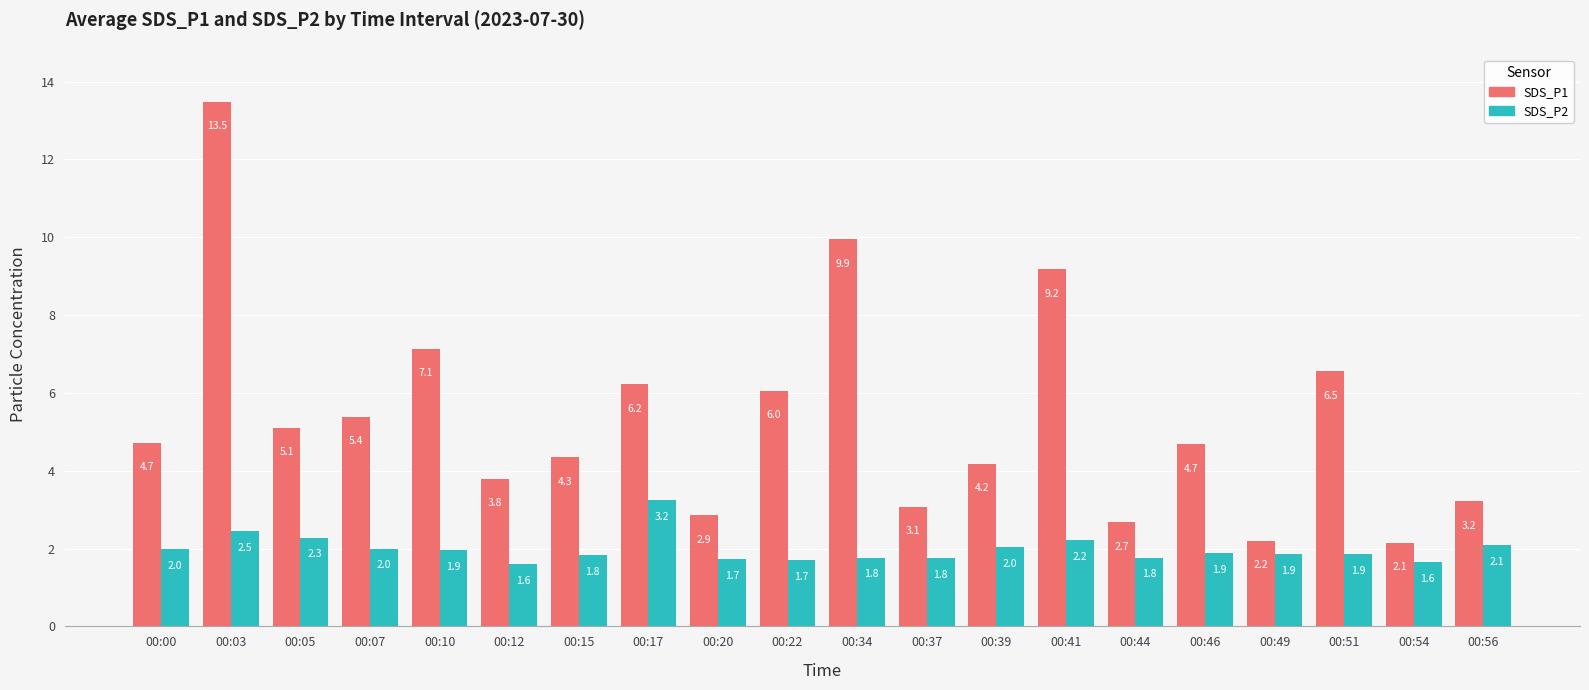

Which series changed the most between 00:41 and 00:56?

SDS_P1